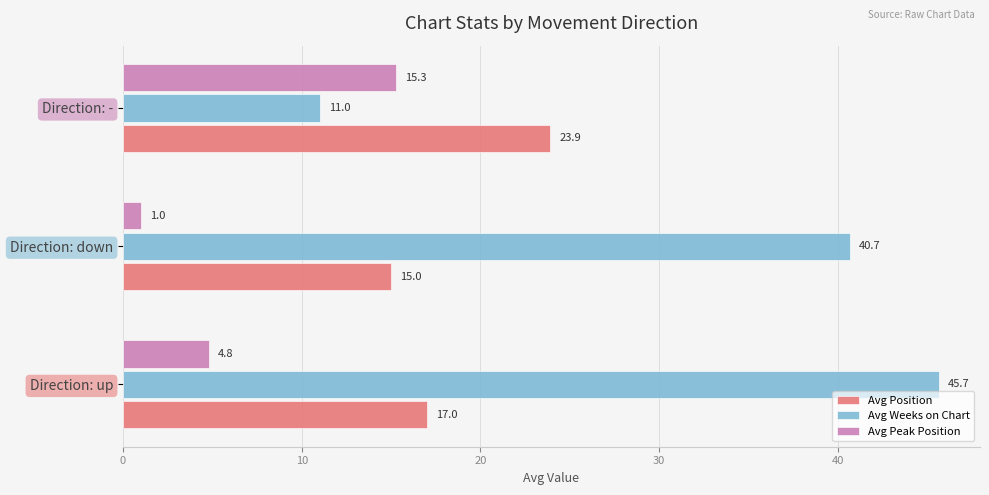

What is the difference between the highest and lowest values at Direction: down?

39.7